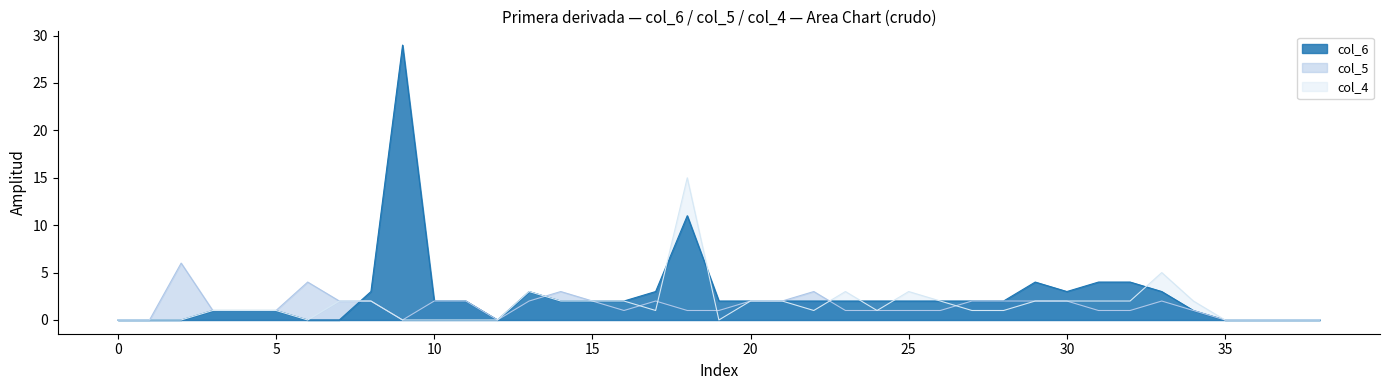

At which category does col_5 reach its first local peak?

2